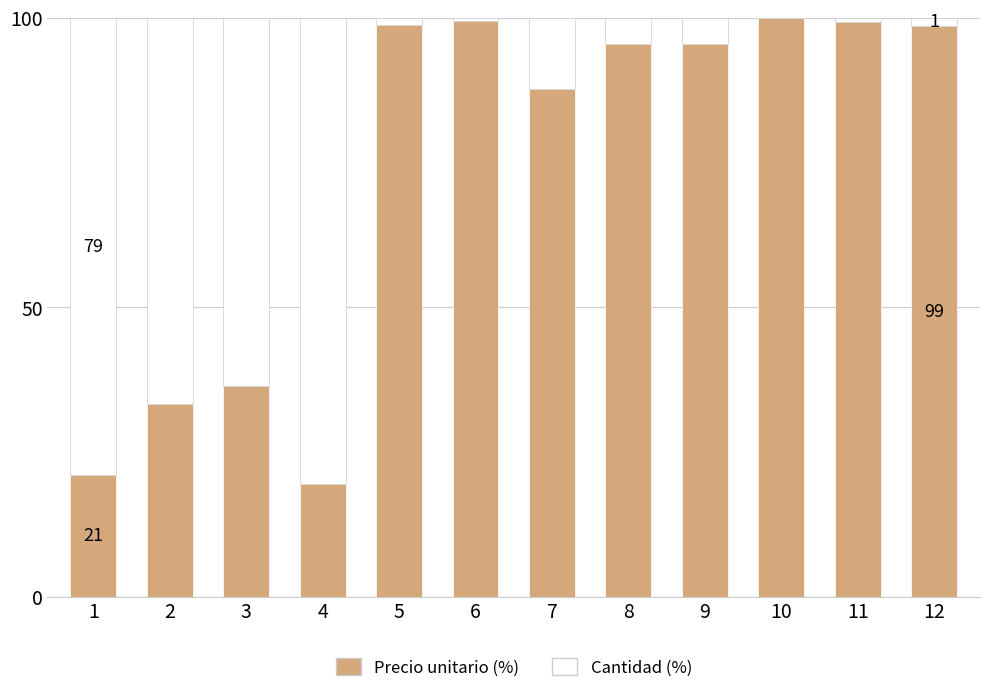

Where is Precio unitario (%) nearest to the value 59?

3